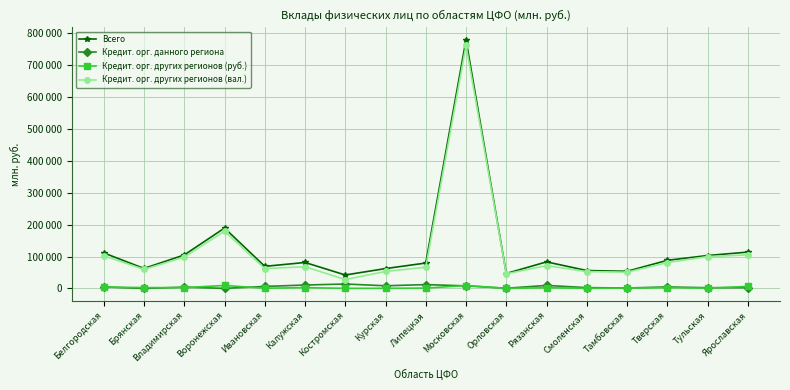

Between Белгородская and Владимирская, which is larger?

Белгородская